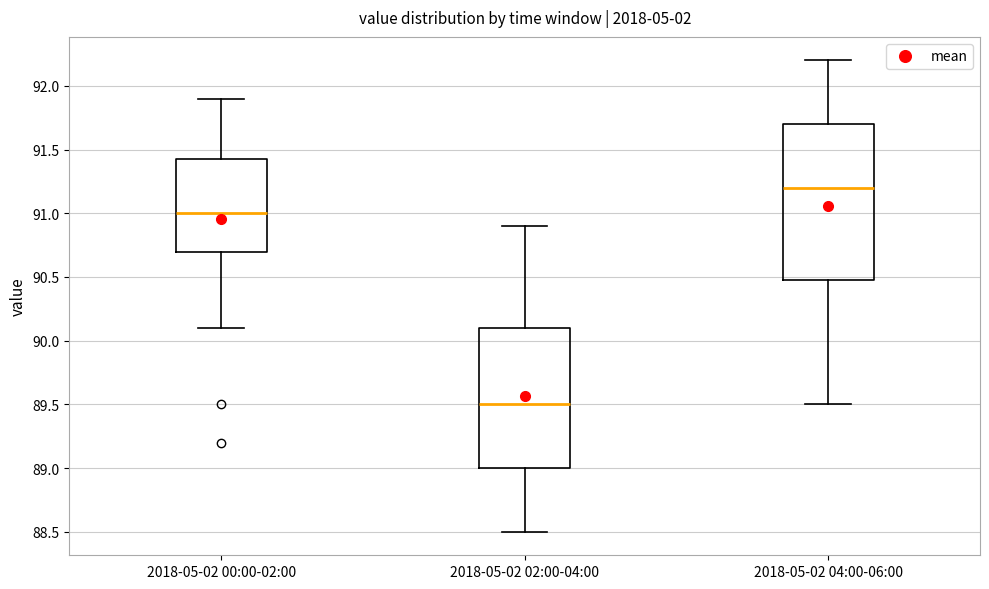

Which box is the tallest, from its lower edge to its upper edge?

2018-05-02 04:00-06:00